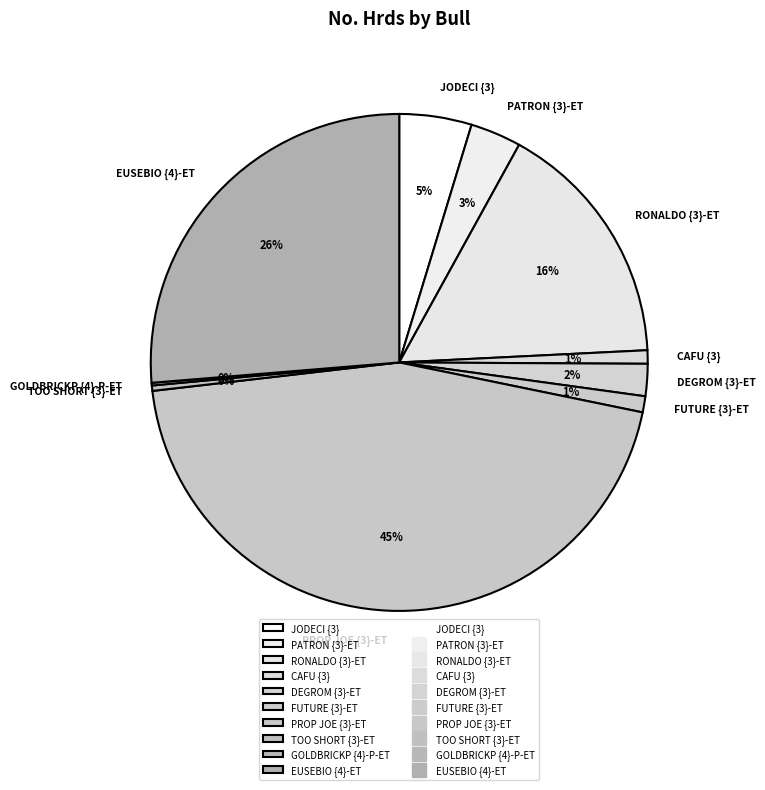

What percentage is the DEGROM {3}-ET slice, to the nearest percent?

2%